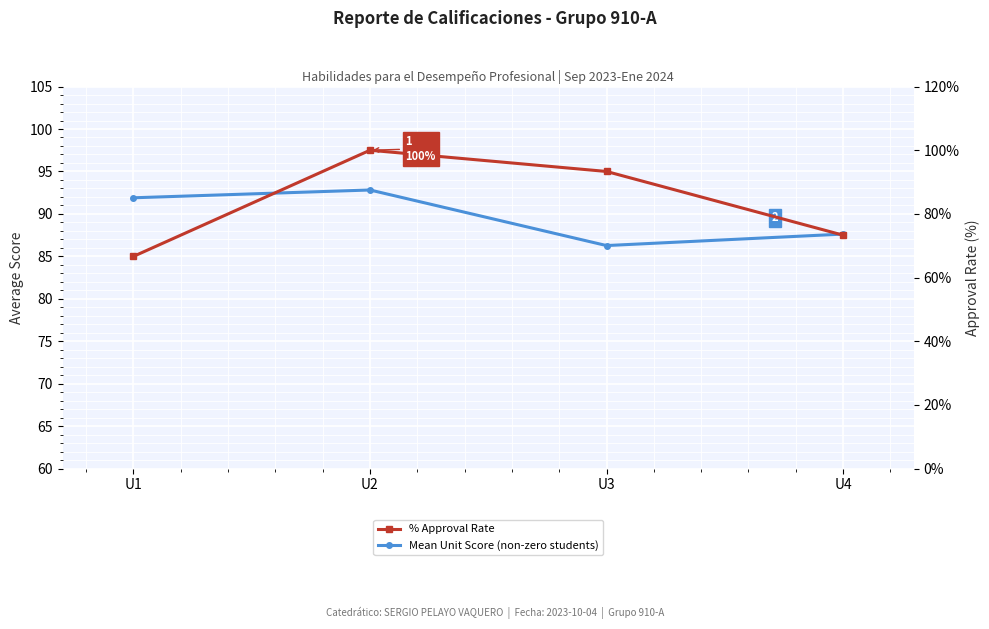

After their last crossing, which series has the higher values: % Approval Rate or Mean Unit Score (non-zero students)?

Mean Unit Score (non-zero students)